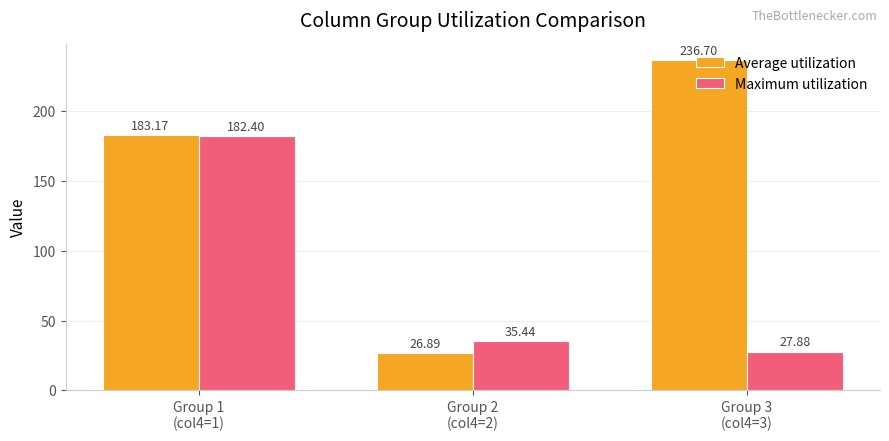

What is the difference between the Maximum utilization values at Group 1
(col4=1) and Group 3
(col4=3)?

154.5